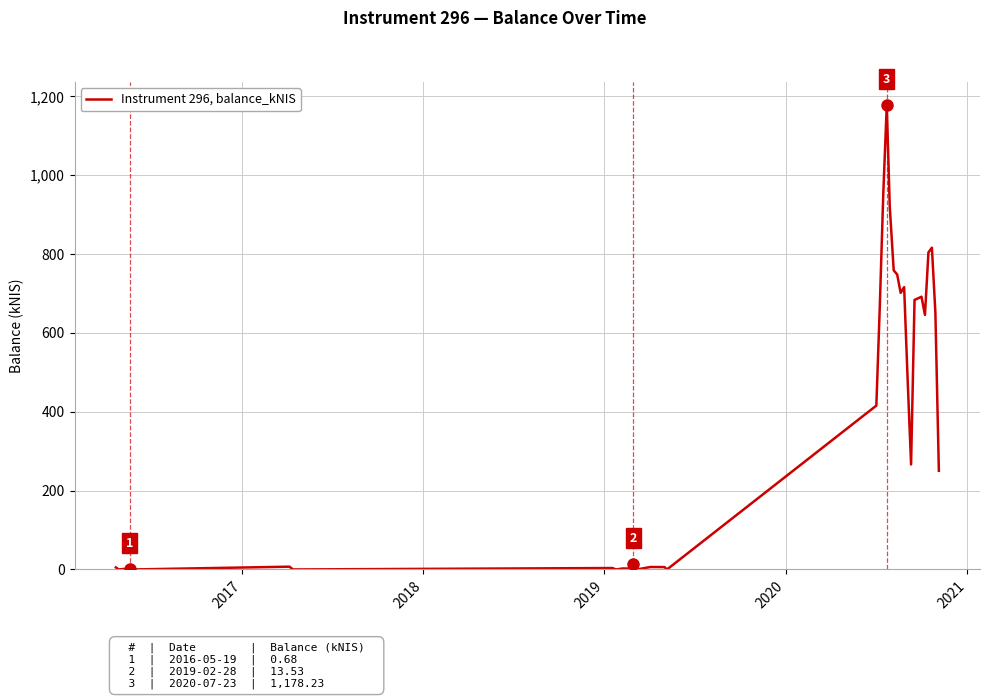

What is the difference between the maximum and minimum values?

1178.2